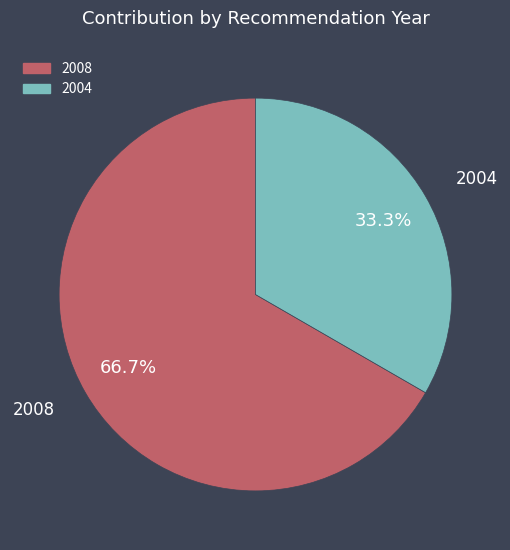

Does any single category account for the majority?

Yes